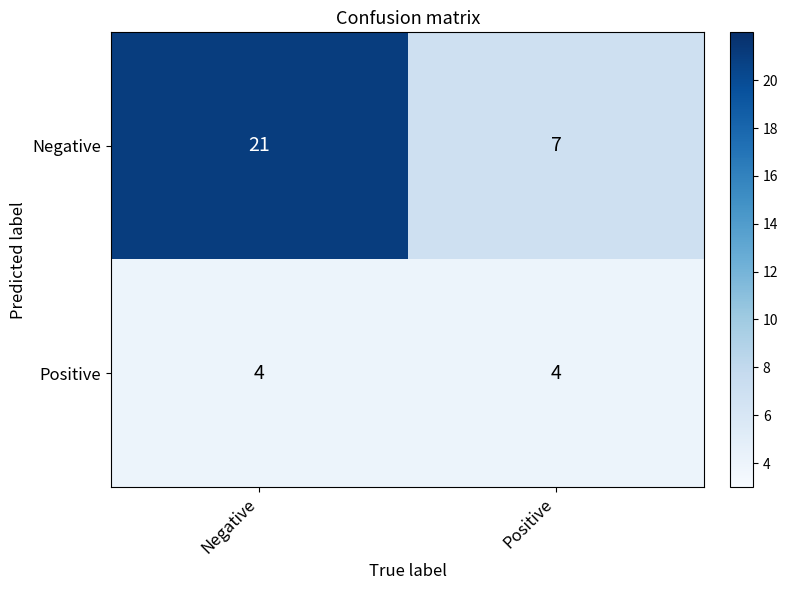

At which category is the sum across all series the highest?

Negative